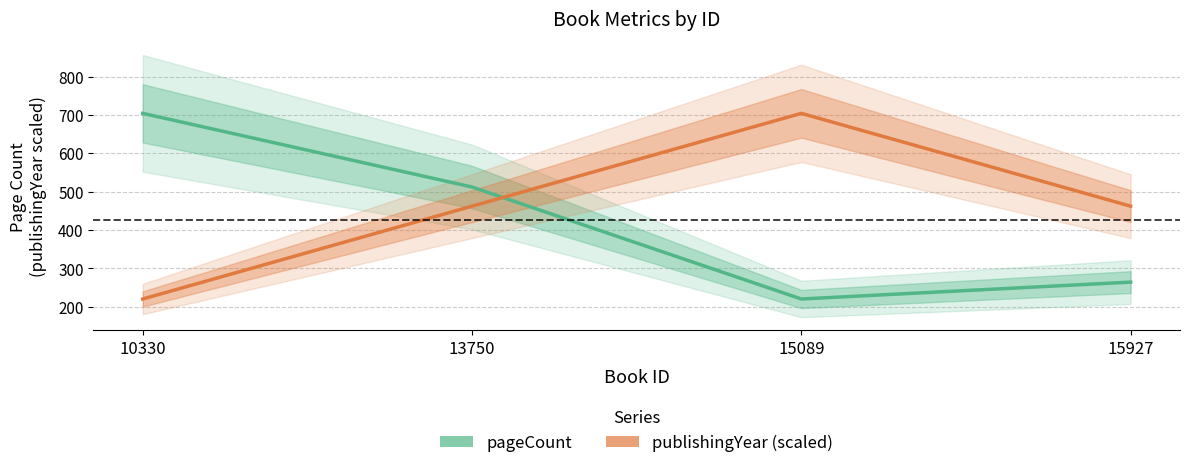

How many data points in pageCount are less than 512?

2